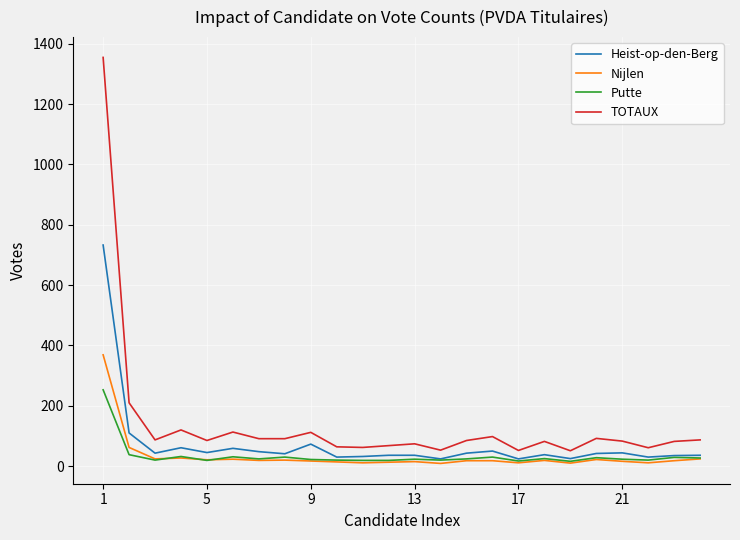

Which series has the widest spread of values?

TOTAUX